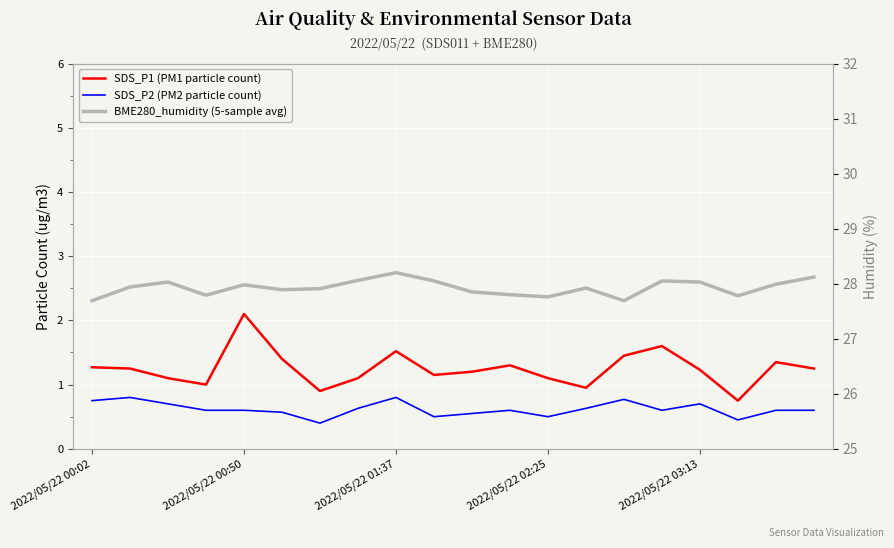

What is the value of the SDS_P2 (PM2 particle count) point at the 18th from the left?

0.5